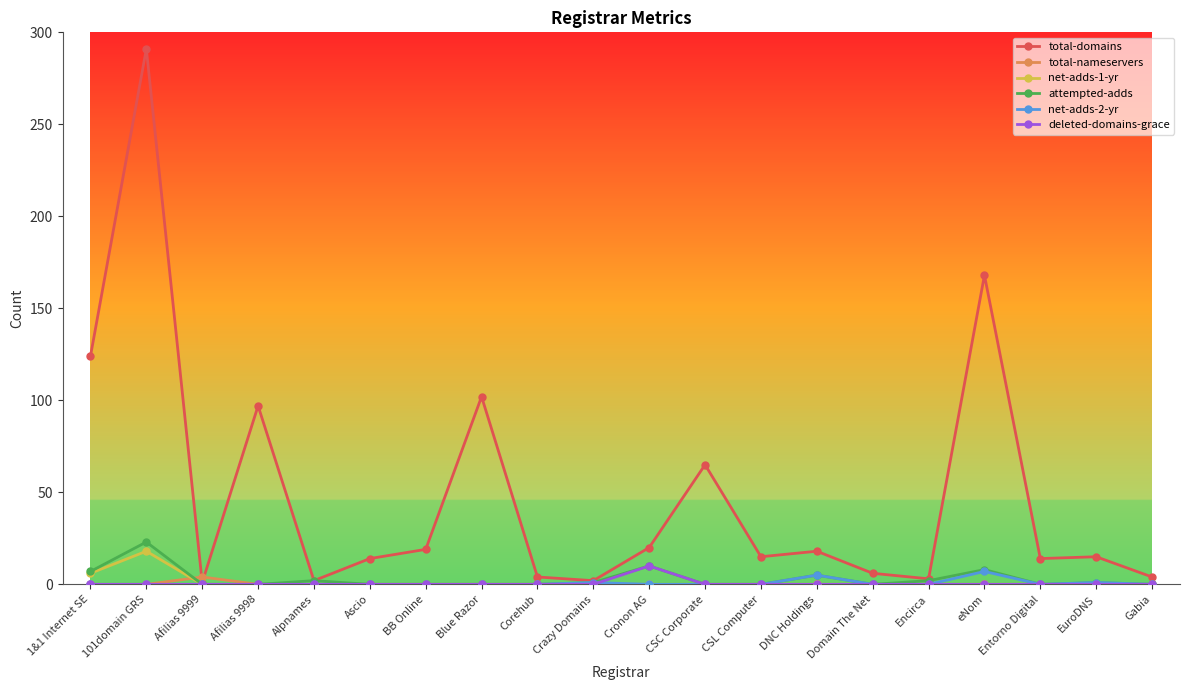

Between Afilias 9998 and EuroDNS, which series saw the biggest shift?

total-domains